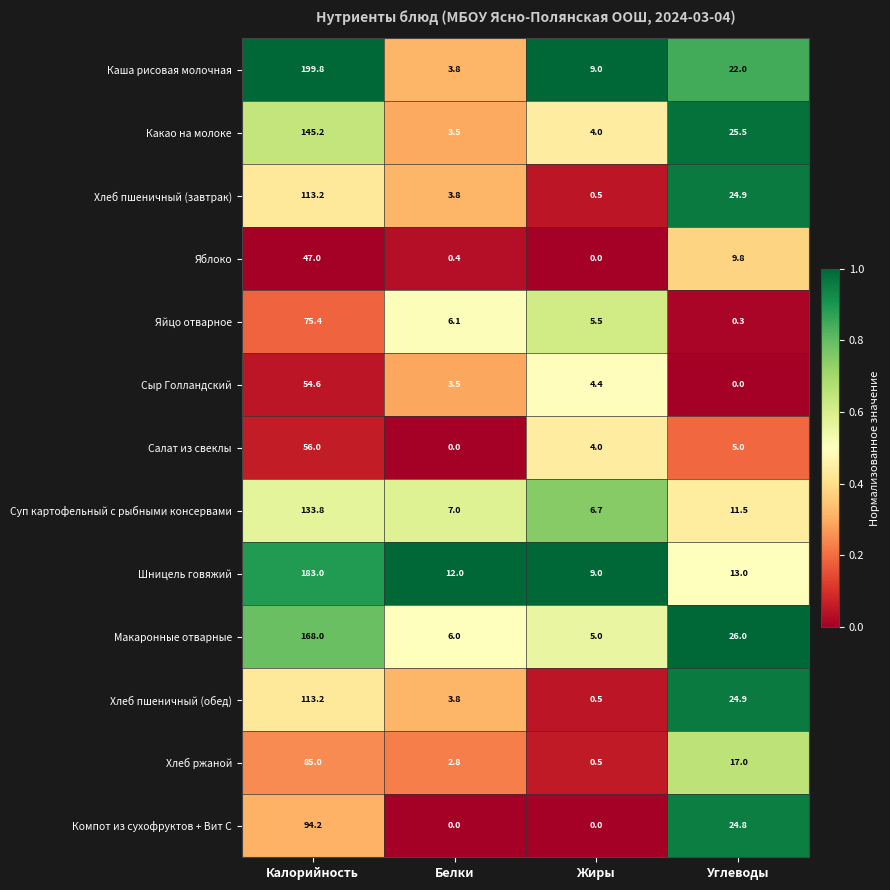

The value of Хлеб пшеничный (завтрак) at Углеводы is 24.9. True or false?

True